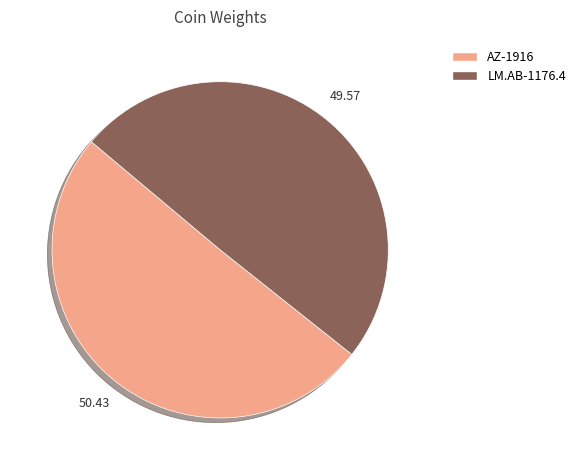

Rank the categories by value from highest to lowest.

AZ-1916, LM.AB-1176.4